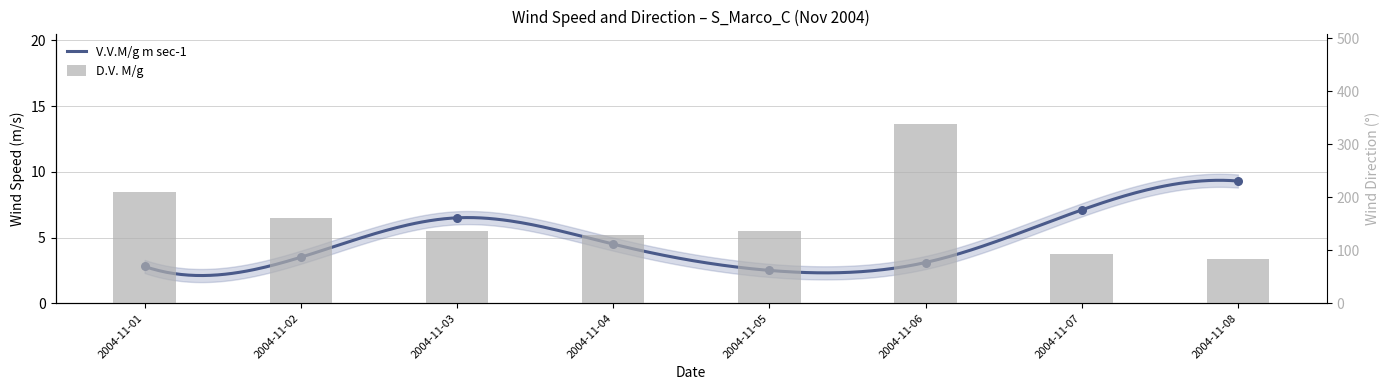

Is the value of D.V. M/g at 2004-11-05 greater than the value of V.V.M/g m sec-1 at 2004-11-08?

Yes